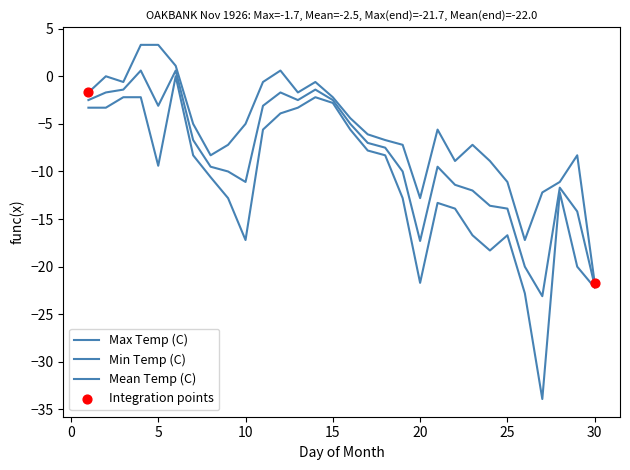

How many lines are shown in the chart?

3